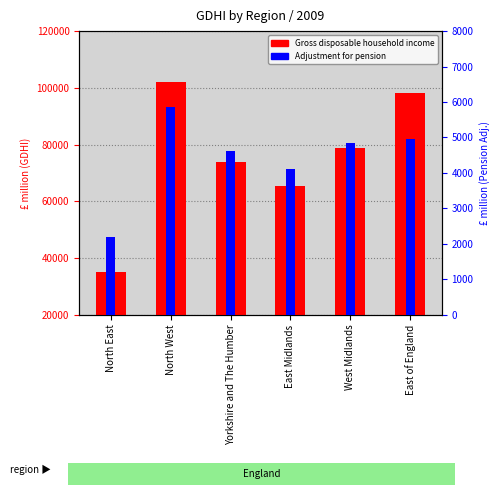

What value does the Gross disposable household income series have at Yorkshire and The Humber, to the nearest 50?

73850